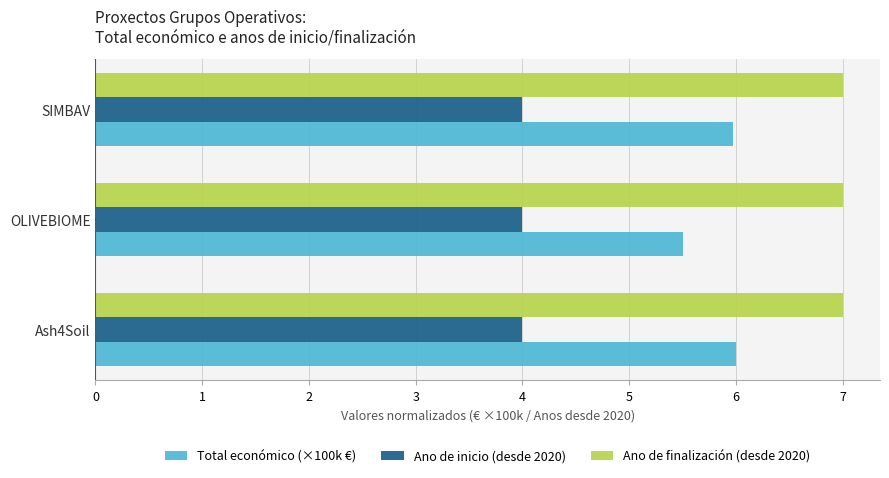

What is the sum of all Total económico (×100k €) values?

17.5